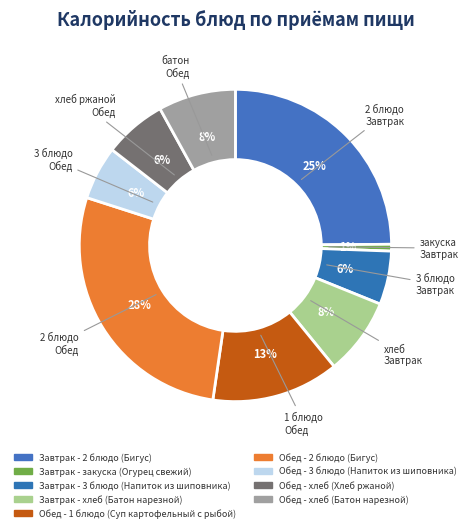

How many slices are in this pie chart?

9